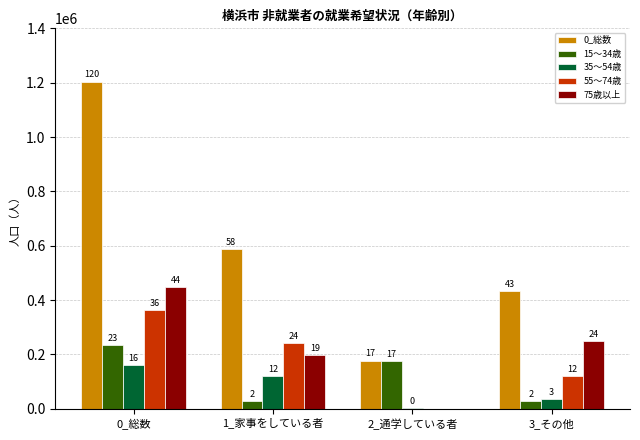

At which category does the chart reach its peak across all series?

0_総数